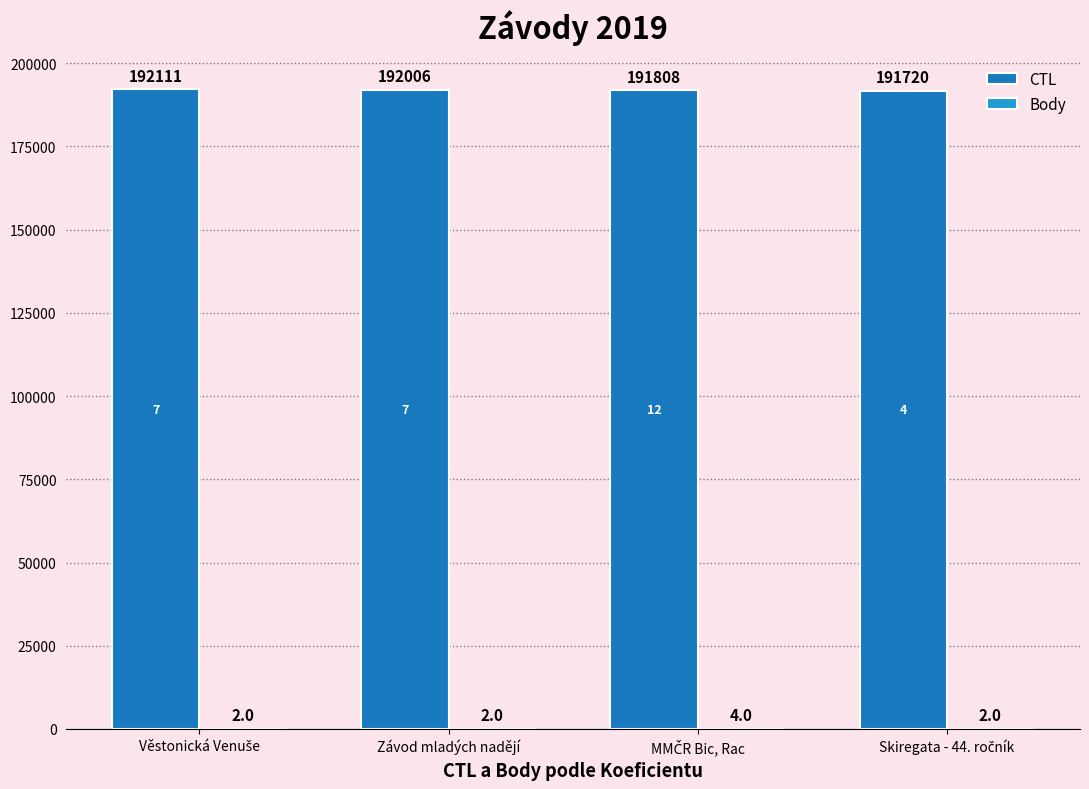

What is the greatest value displayed?

192111